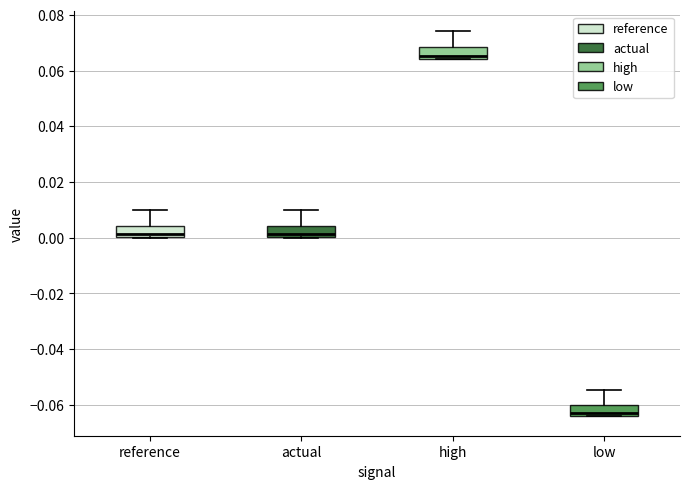

Reading left to right, read every box against the y-axis: the position of its median line, the range the box covers, and the ends of its whiskers. The values are not printed on the chart, so give them approximately, as read against the axis.

reference: median 0.002, box 0.000 to 0.004, whiskers 0.000 to 0.010
actual: median 0.002, box 0.000 to 0.004, whiskers 0.000 to 0.010
high: median 0.066, box 0.064 to 0.068, whiskers 0.064 to 0.074
low: median -0.062, box -0.064 to -0.060, whiskers -0.064 to -0.054